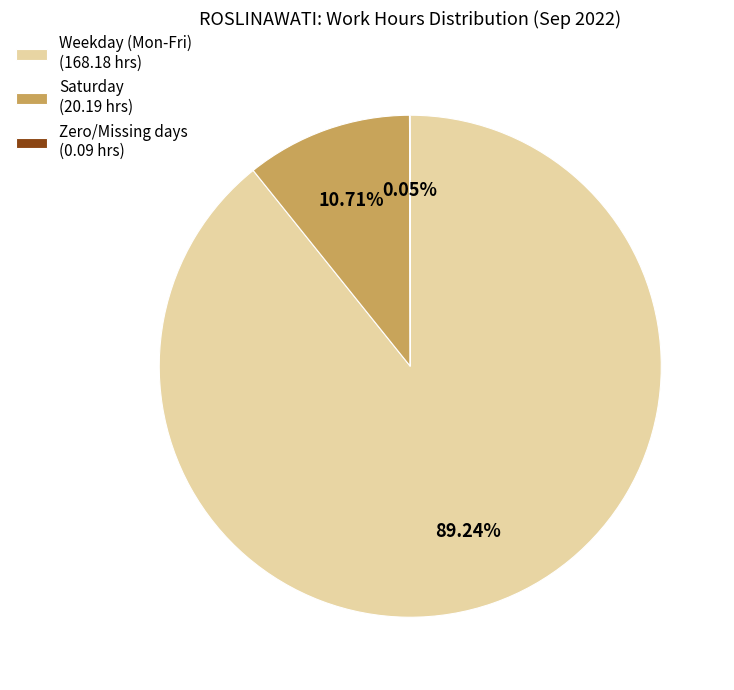

Is the sum of Weekday (Mon-Fri) (168.18 hrs) and Saturday (20.19 hrs) greater than half?

Yes